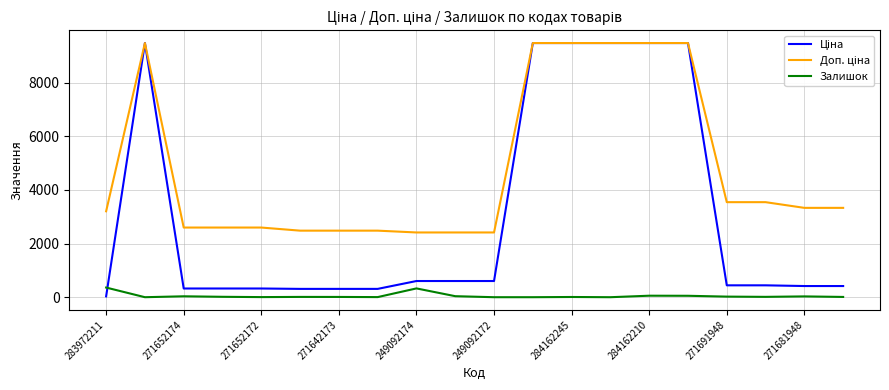

How many lines are shown in the chart?

3